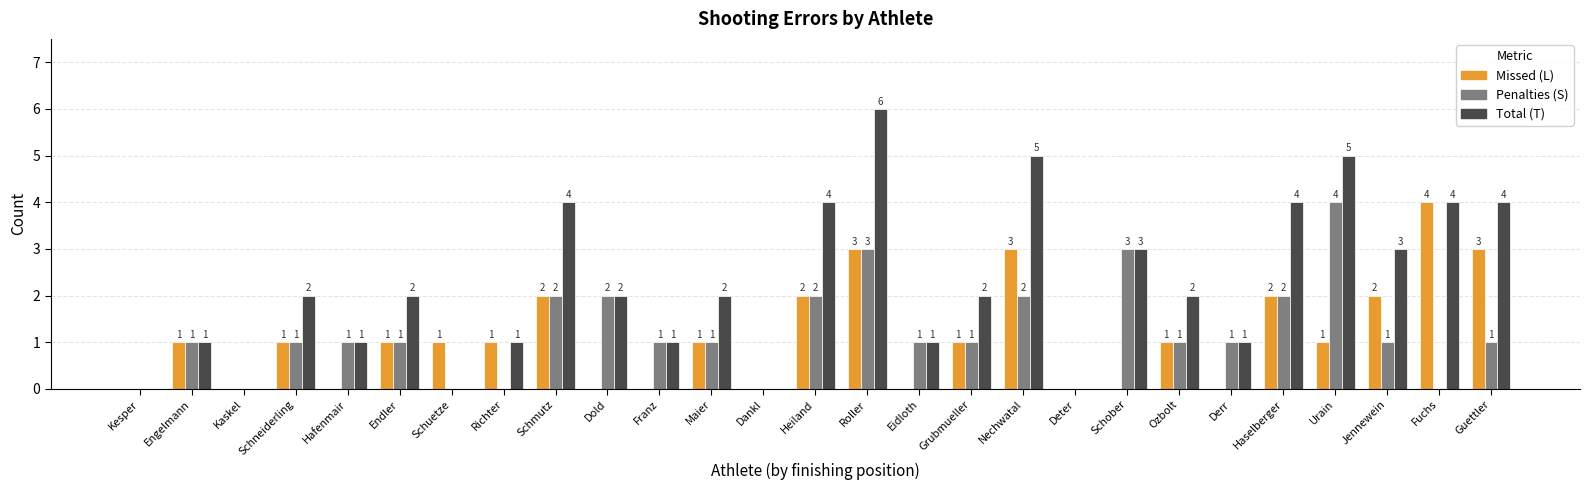

The Penalties (S) series shows 1 at Grubmueller. True or false?

True